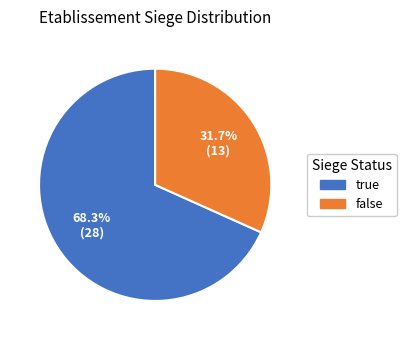

Which category accounts for the majority?

true